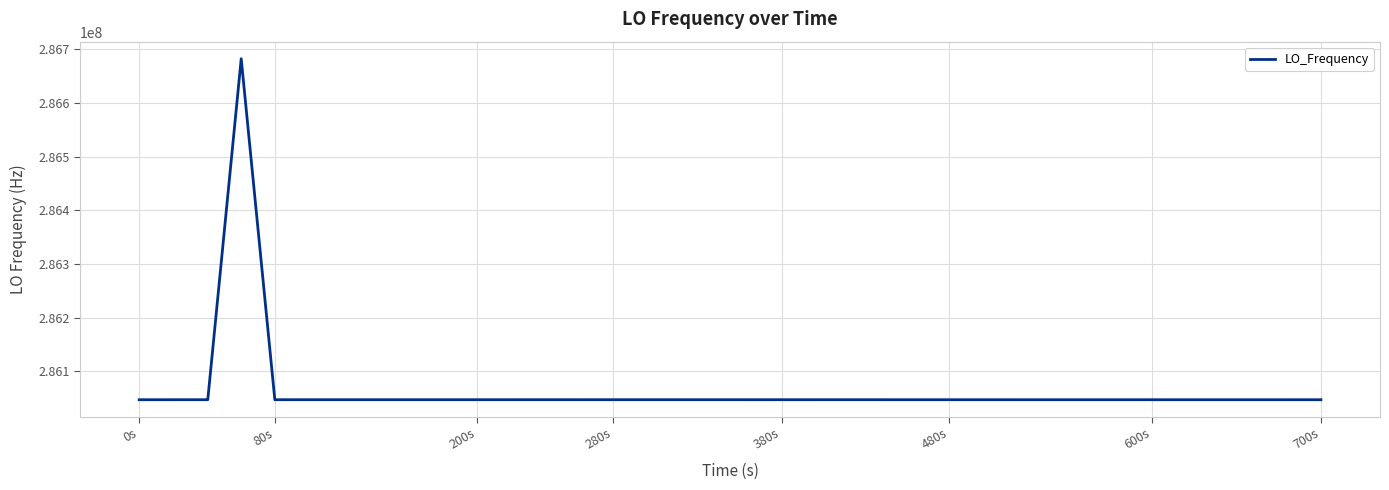

What is the difference between the maximum and minimum values?

635720.9